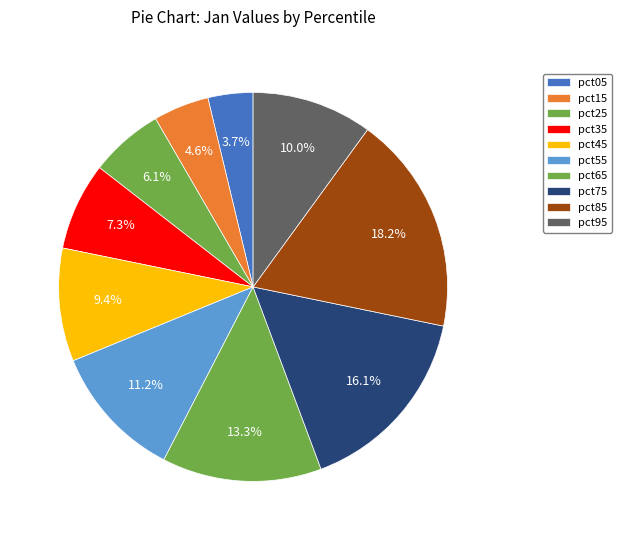

Count the number of slices in the pie.

10